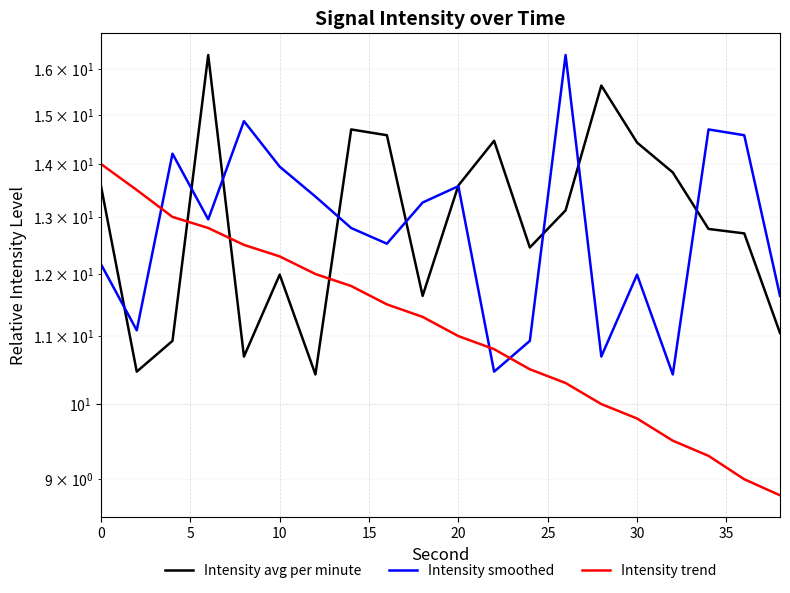

What are all the series names shown in the legend?

Intensity avg per minute, Intensity smoothed, Intensity trend